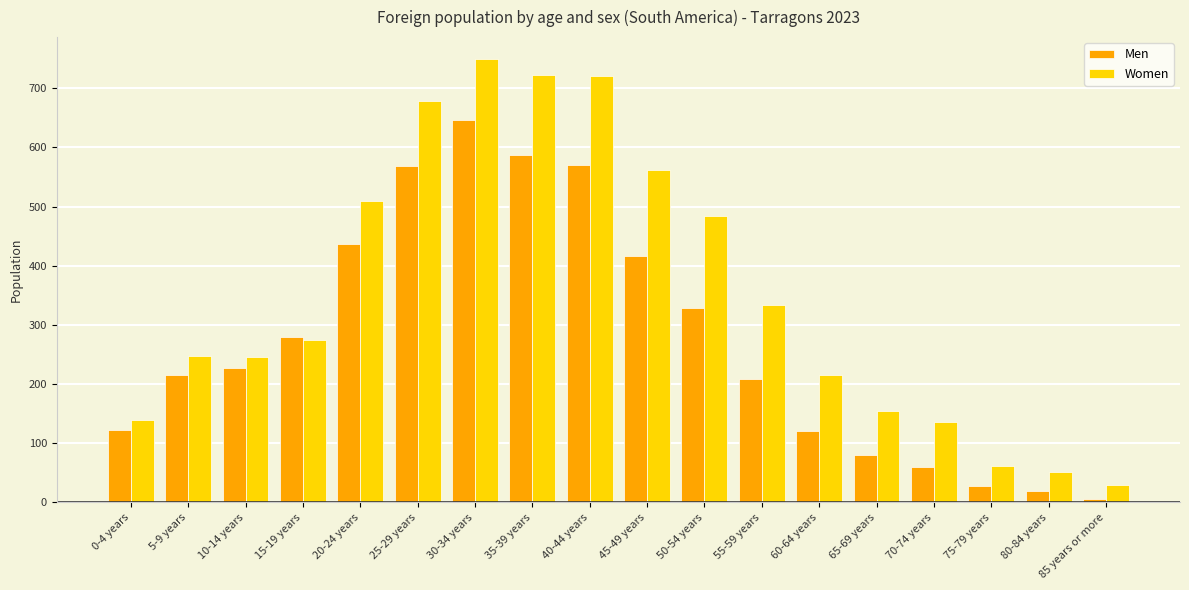

Does the chart contain any negative values?

No